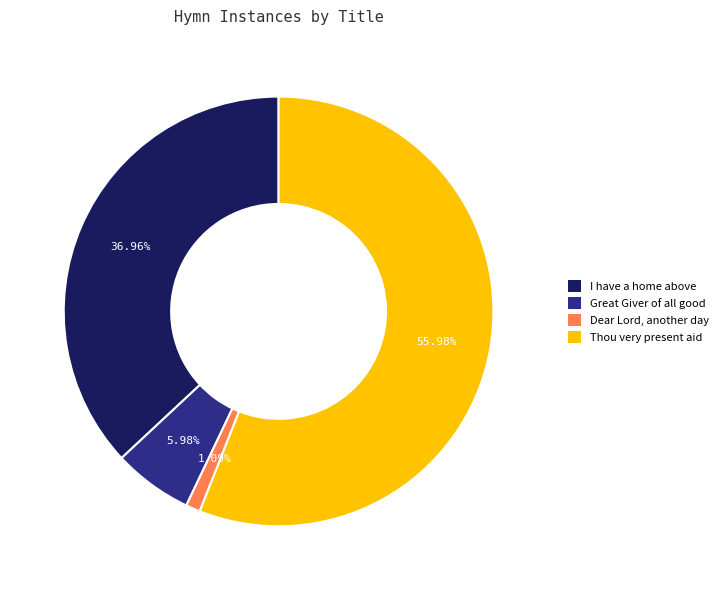

Between I have a home above and Dear Lord, another day, which is larger?

I have a home above